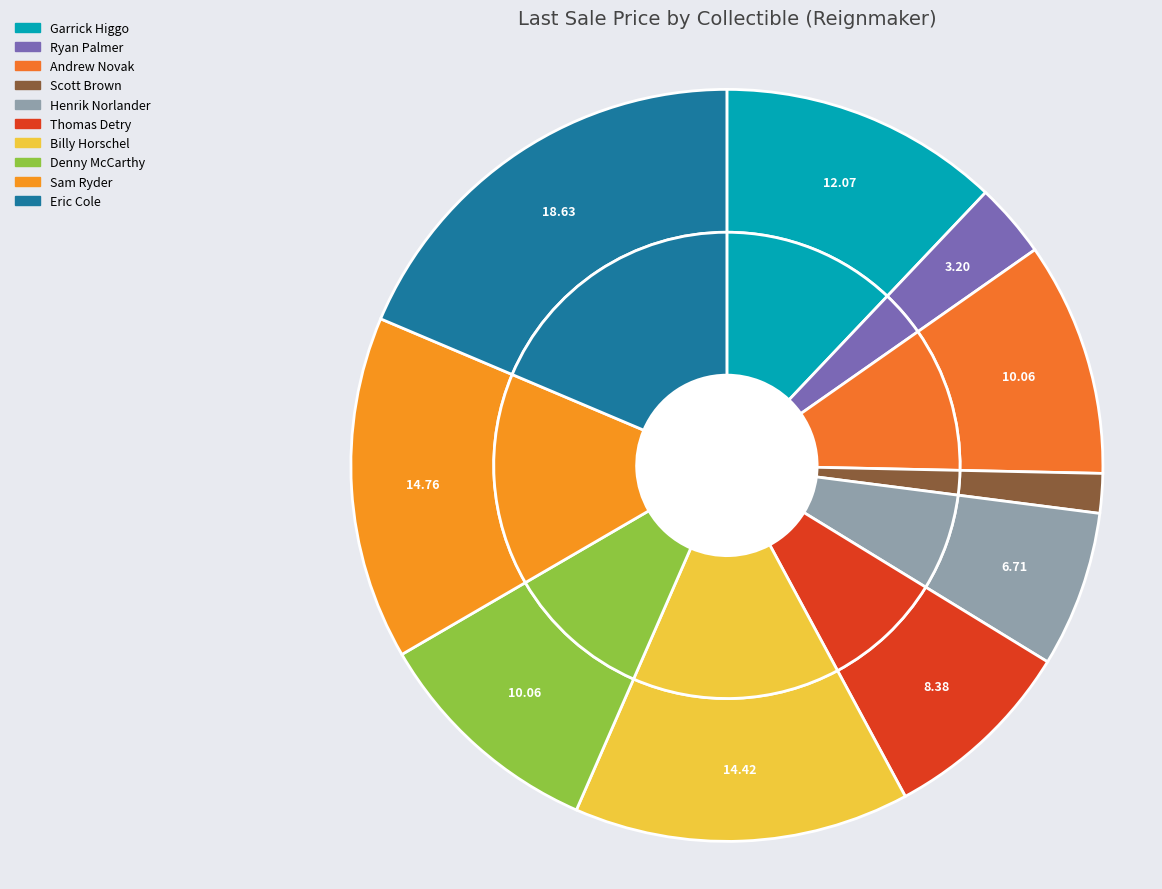

To the nearest percent, what is the average slice percentage?

10%